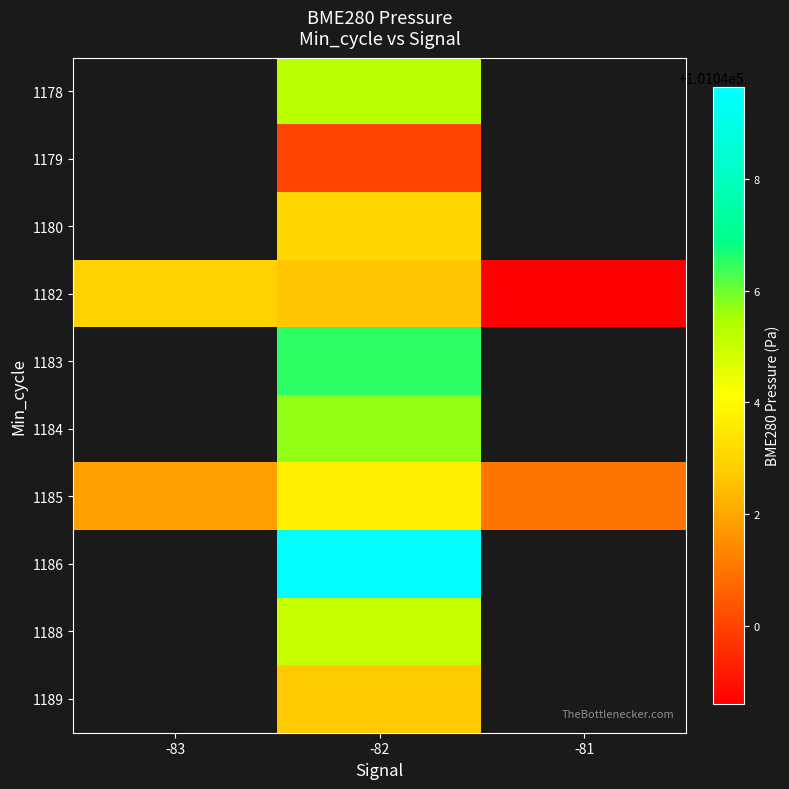

At which label does 1189 first exceed 101042?

-82